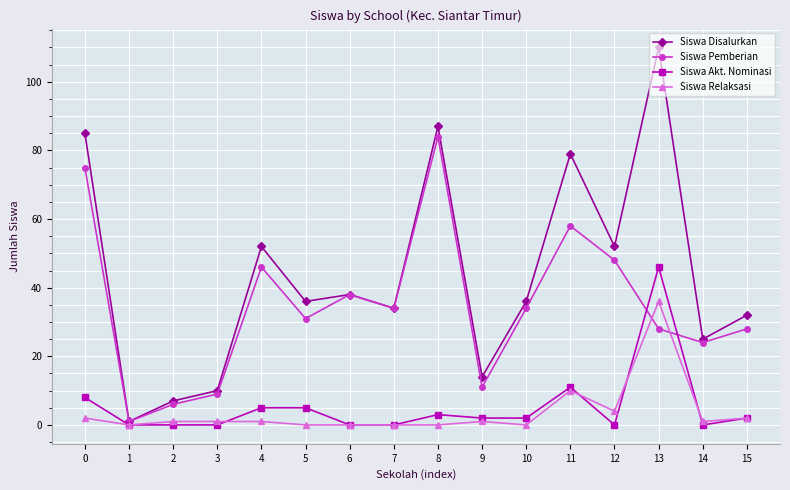

What are all the series names shown in the legend?

Siswa Disalurkan, Siswa Pemberian, Siswa Akt. Nominasi, Siswa Relaksasi